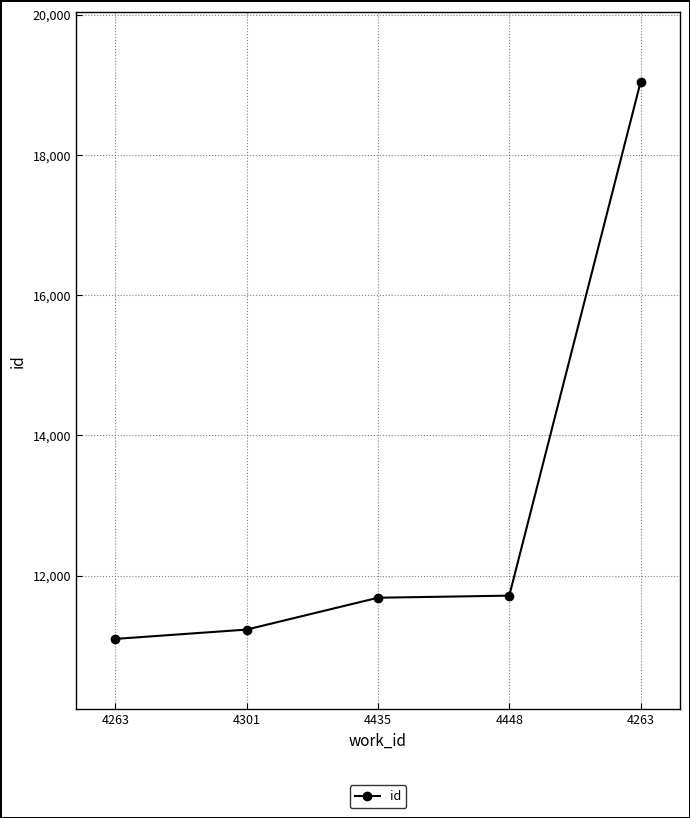

What is the average value?

12953